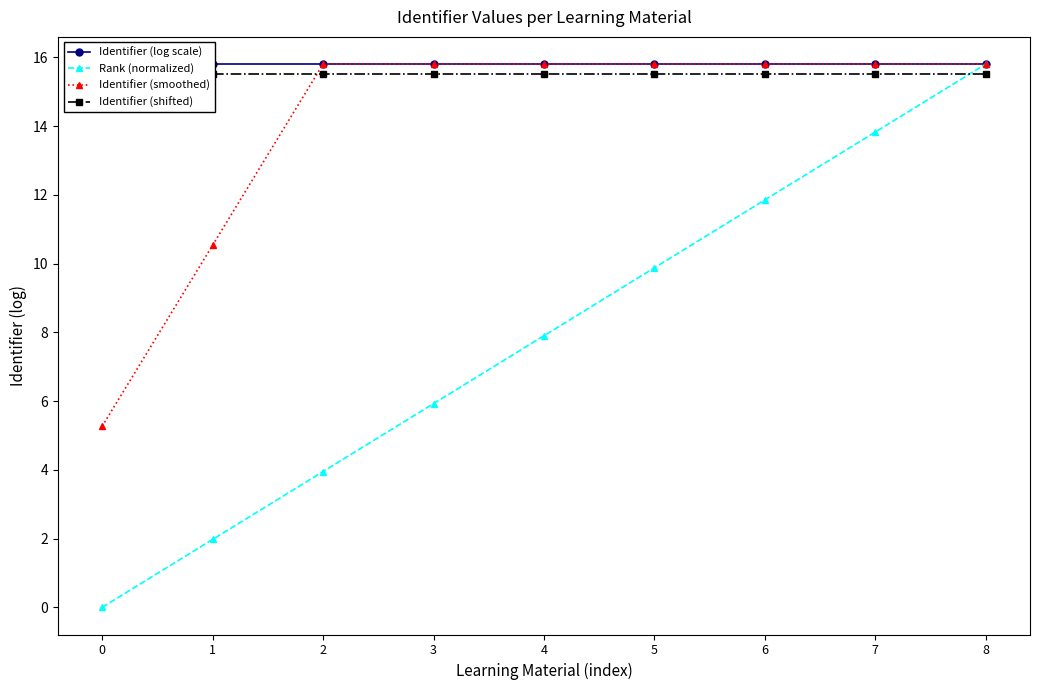

How many intersections are there between Identifier (shifted) and Rank (normalized)?

1